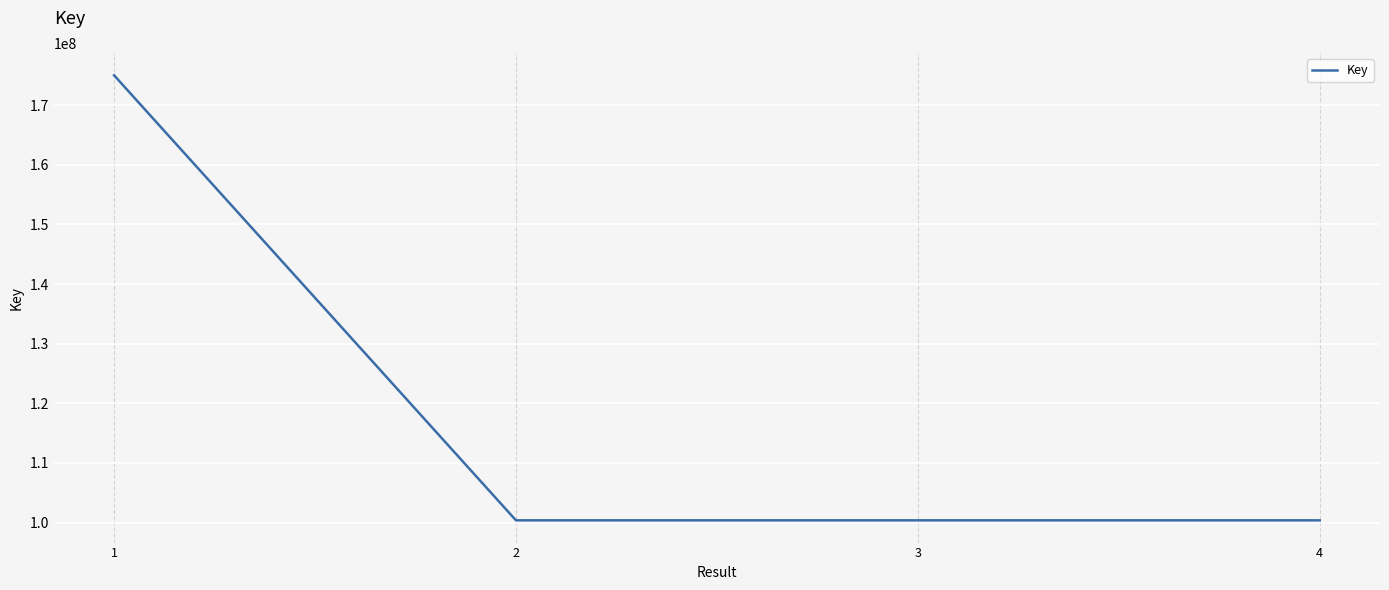

True or false: the data has more than 1 interior local peaks.

False